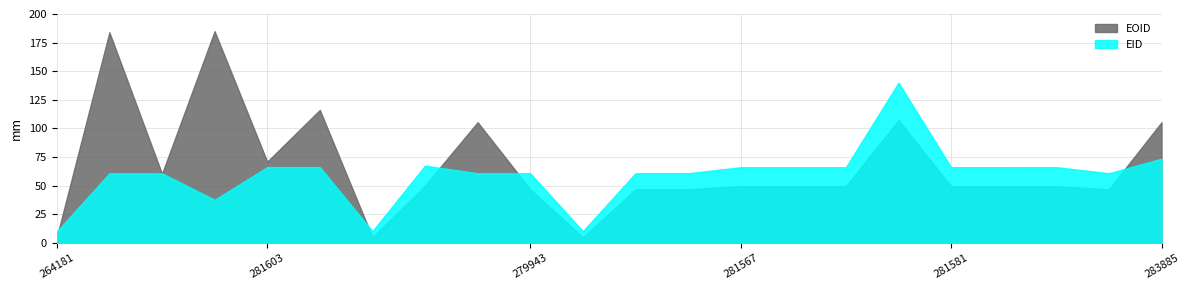

Rank the series by their average value, from lowest to highest.

EID, EOID